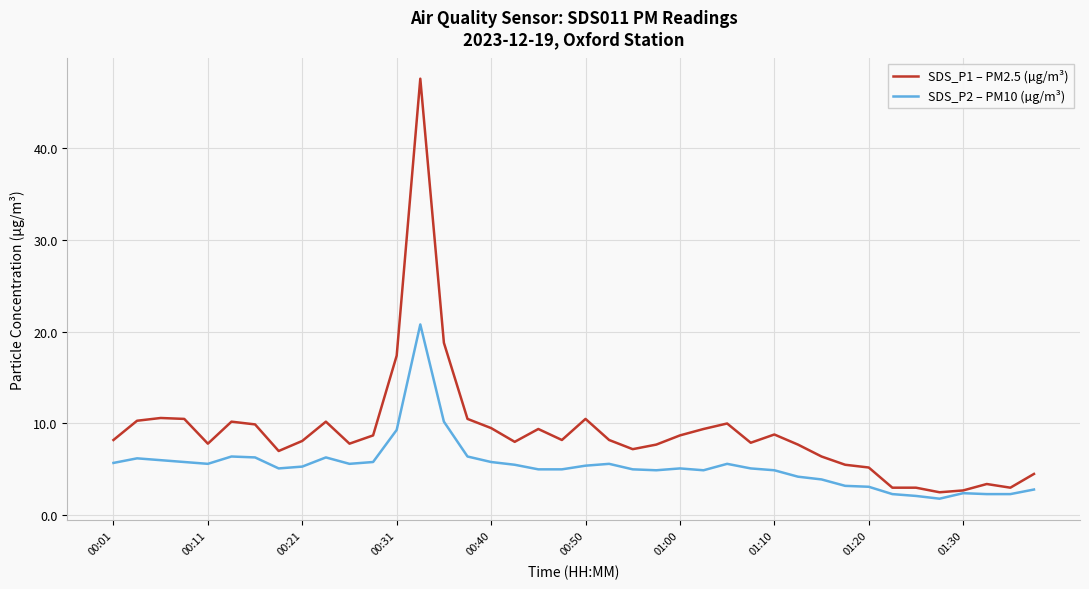

List the series in order of their overall mean, highest first.

SDS_P1 – PM2.5 (µg/m³), SDS_P2 – PM10 (µg/m³)